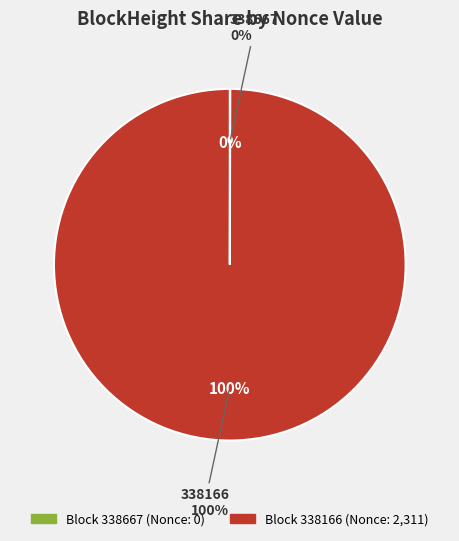

How many segments does this pie chart have?

2